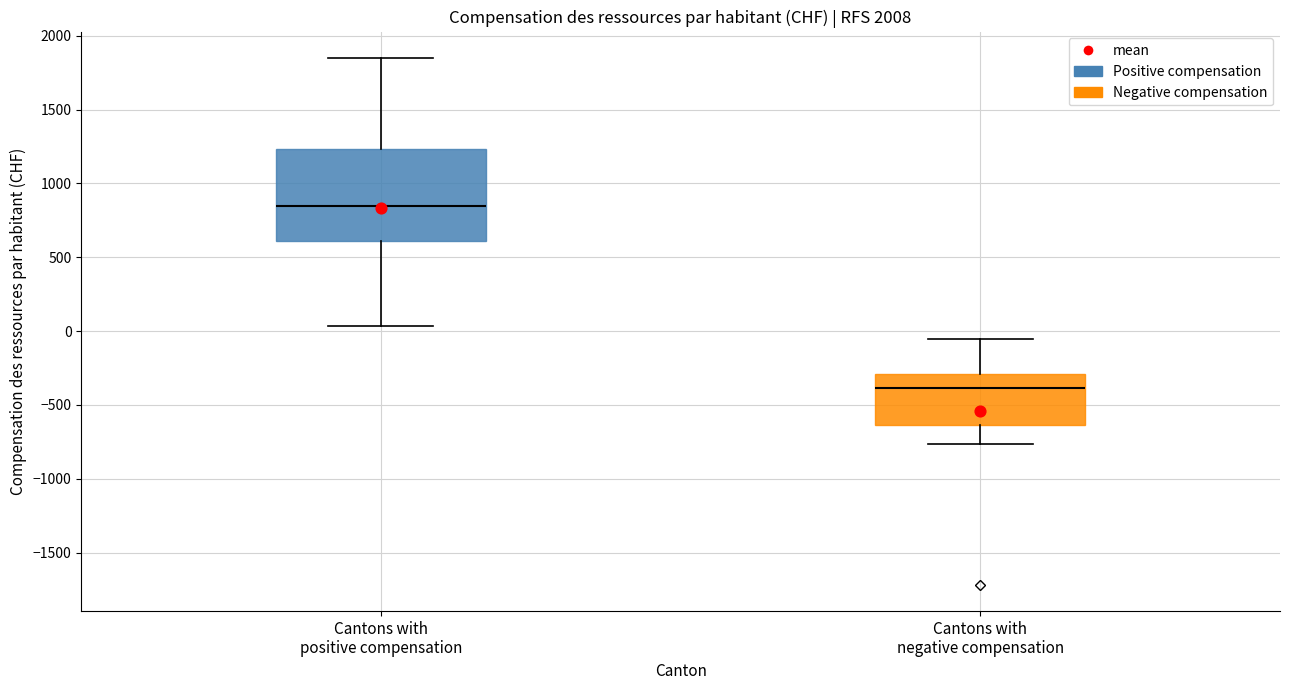

Reading left to right, read every box against the y-axis: the position of its median line, the range the box covers, and the ends of its whiskers. The values are not printed on the chart, so give them approximately, as read against the axis.

Cantons with positive compensation: median 850, box 600 to 1250, whiskers 50 to 1850
Cantons with negative compensation: median -400, box -650 to -300, whiskers -750 to -50